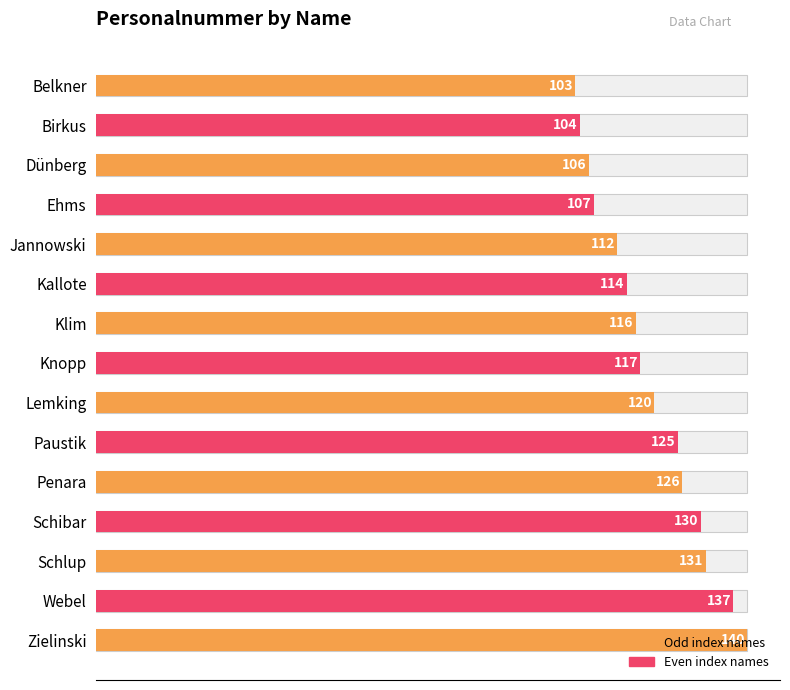

How many values are below 117?

7